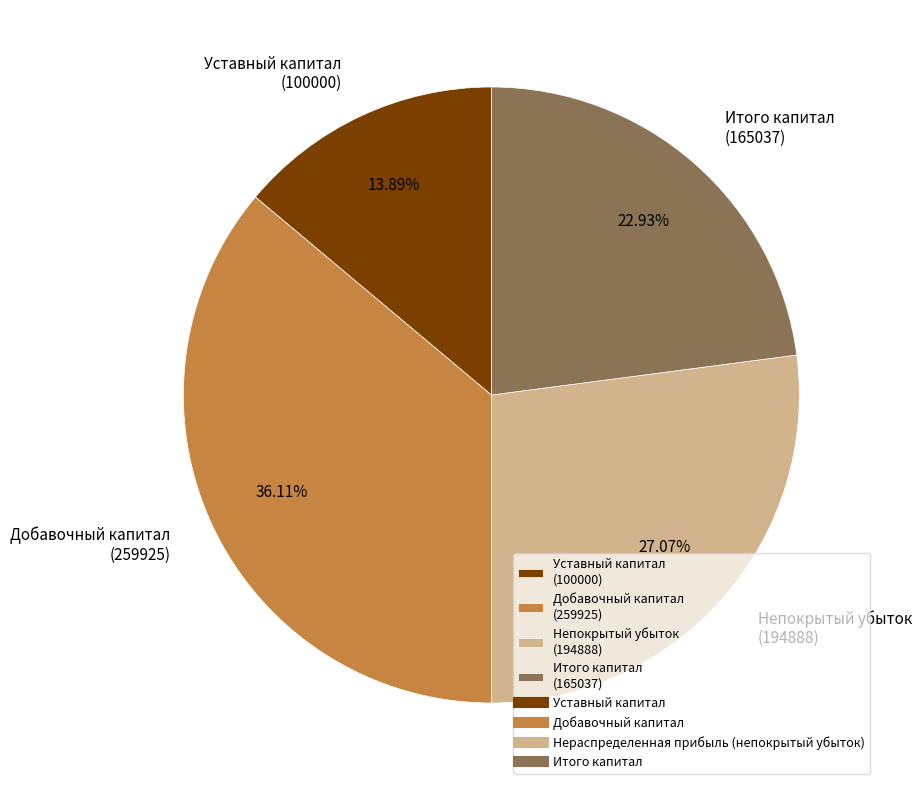

Does any single category account for the majority?

No